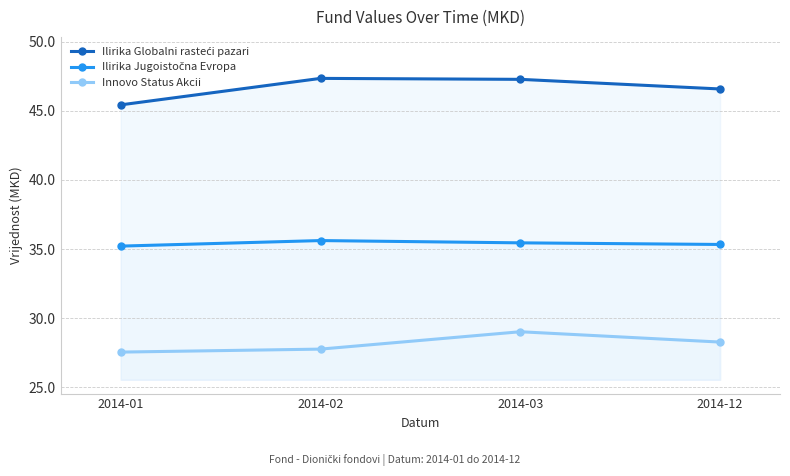

At which category is the sum across all series the highest?

2014-03